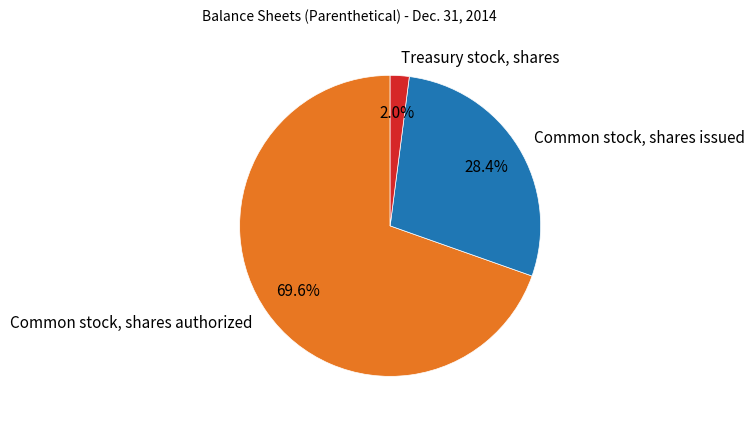

What percentage is the Treasury stock, shares slice, to the nearest percent?

2%